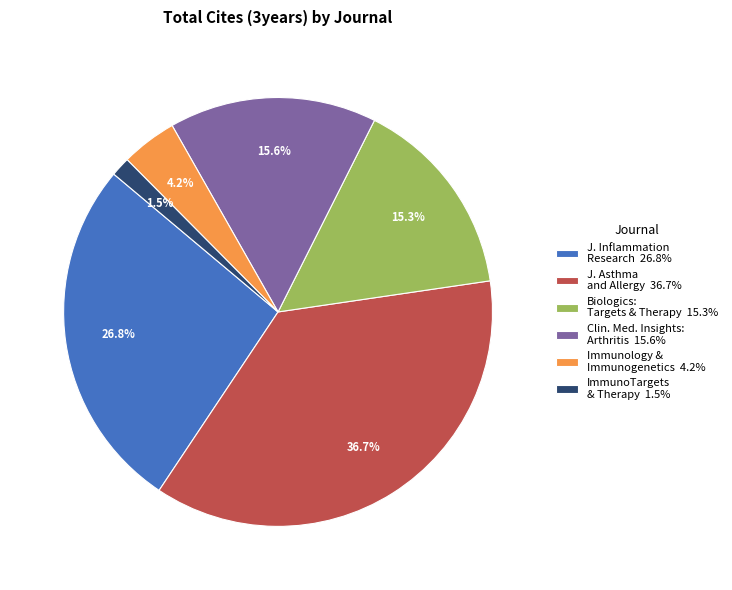

What percentage is NOT represented by Immunology & Immunogenetics 4.2%?

95.8%